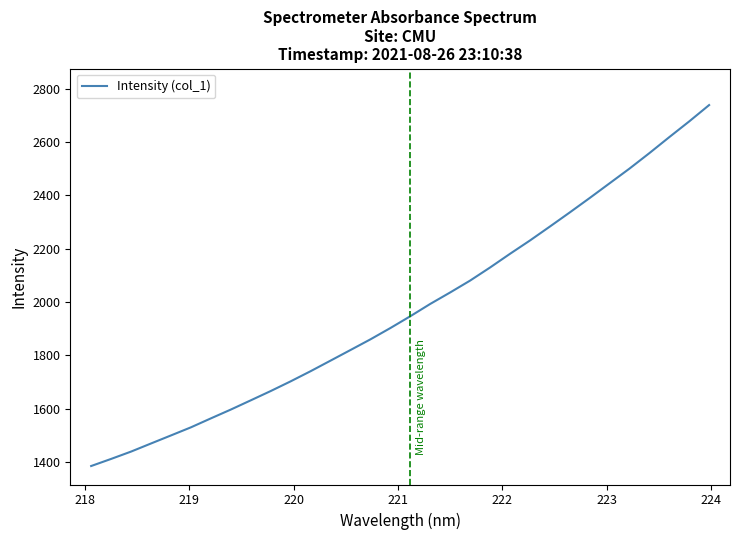

How many lines are shown in the chart?

1